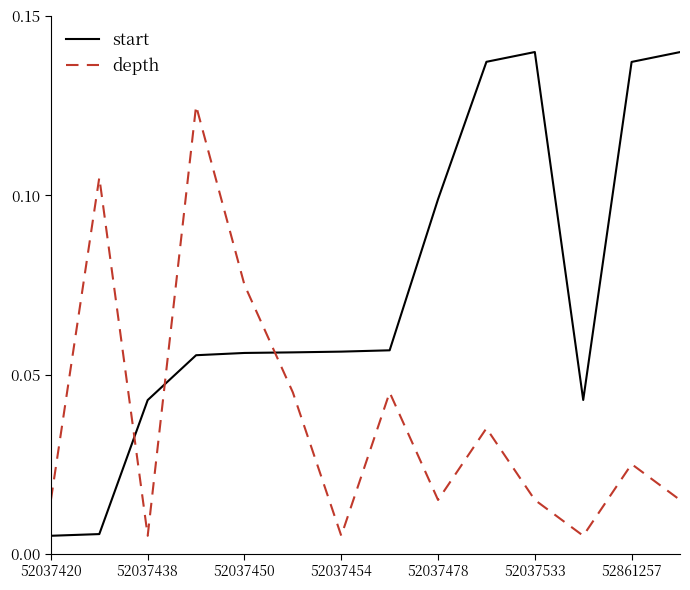

List the series in order of their overall mean, highest first.

start, depth